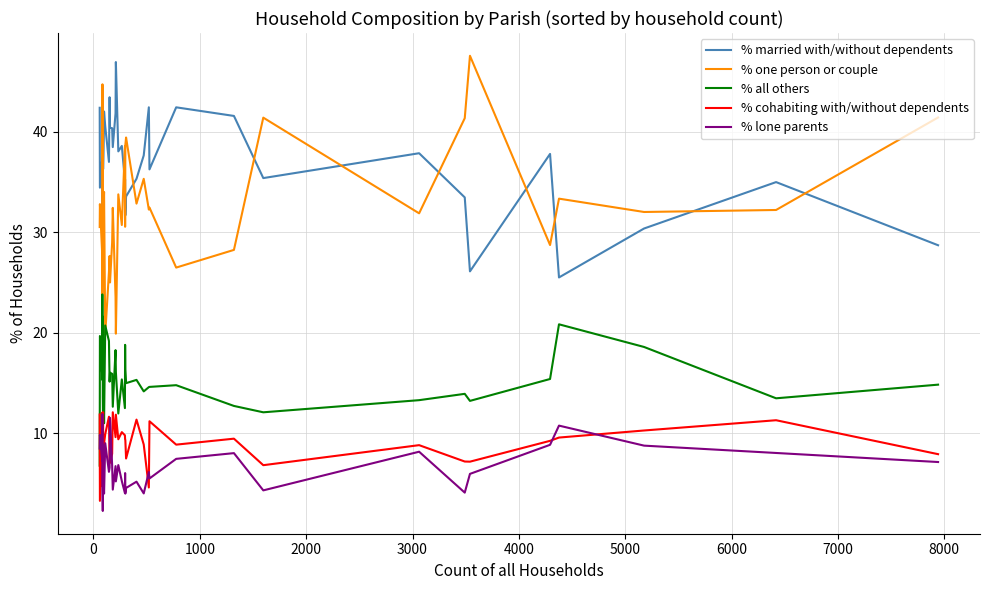

How many lines are shown in the chart?

5